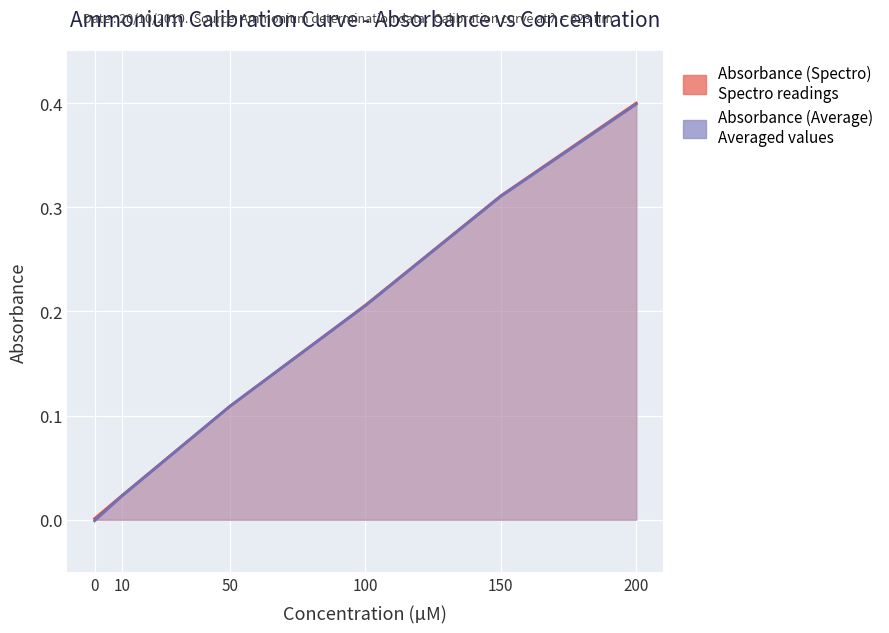

Reading right to left, extract all data points from this chart.

Absorbance (Spectro): 0.4	0.3	0.2	0.1	0.0	0.0
Absorbance (Average): 0.4	0.3	0.2	0.1	0.0	-0.0